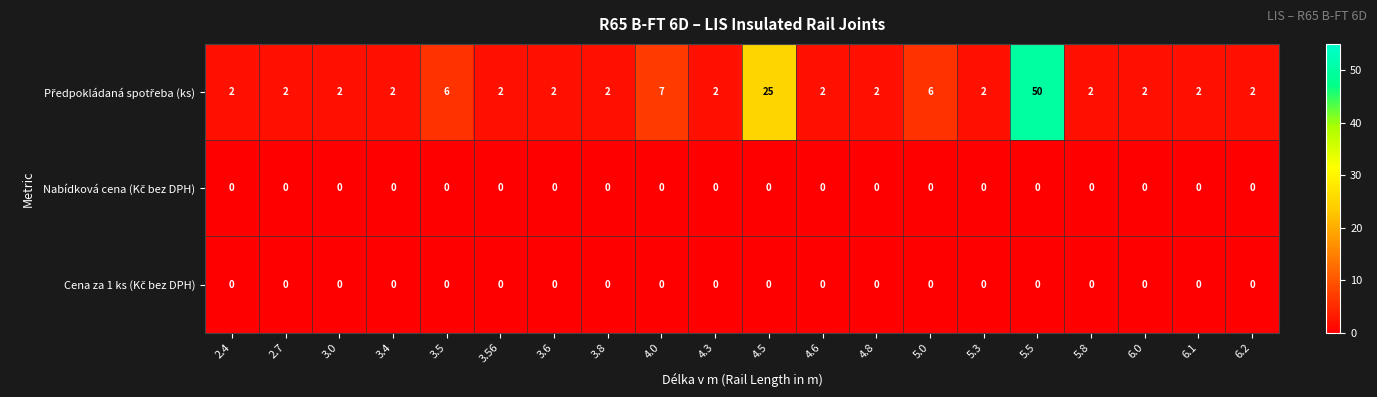

What is the maximum value shown in the chart?

50